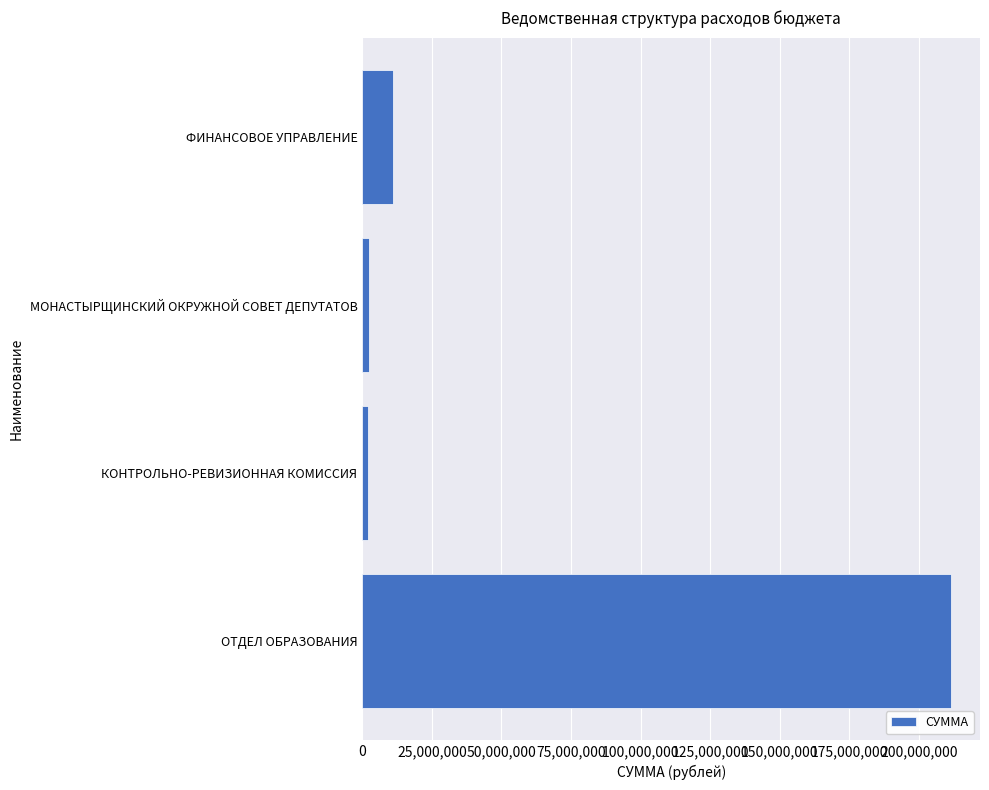

Between ФИНАНСОВОЕ УПРАВЛЕНИЕ and МОНАСТЫРЩИНСКИЙ ОКРУЖНОЙ СОВЕТ ДЕПУТАТОВ, which is larger?

ФИНАНСОВОЕ УПРАВЛЕНИЕ